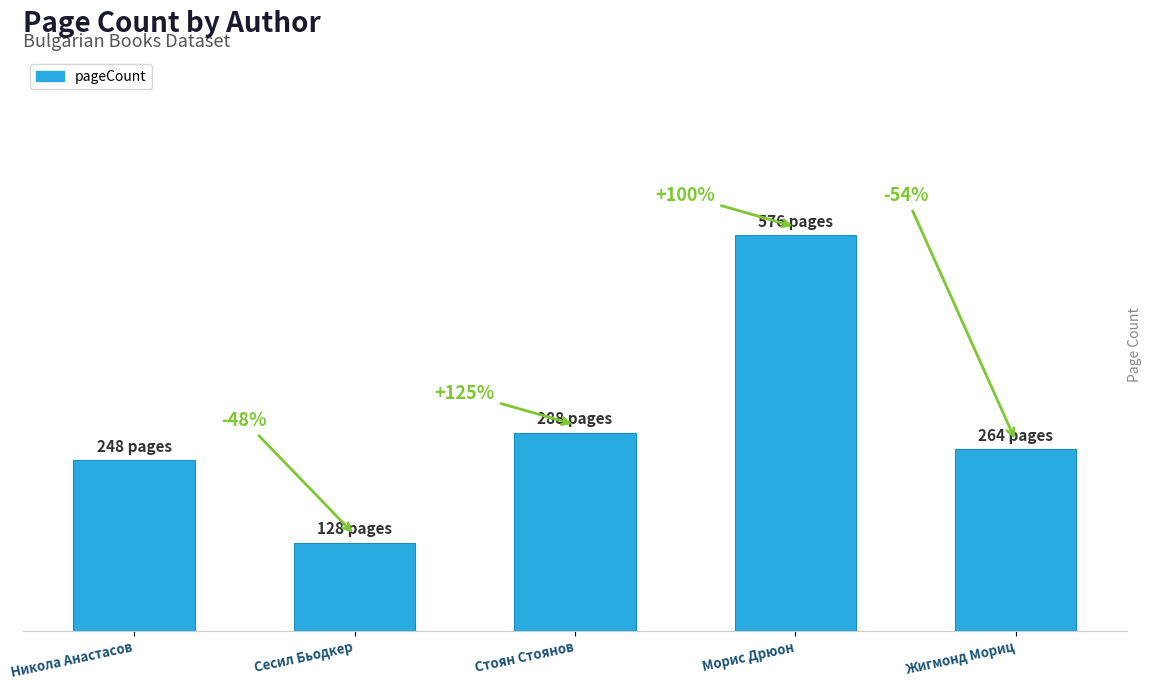

Are the bars horizontal?

No